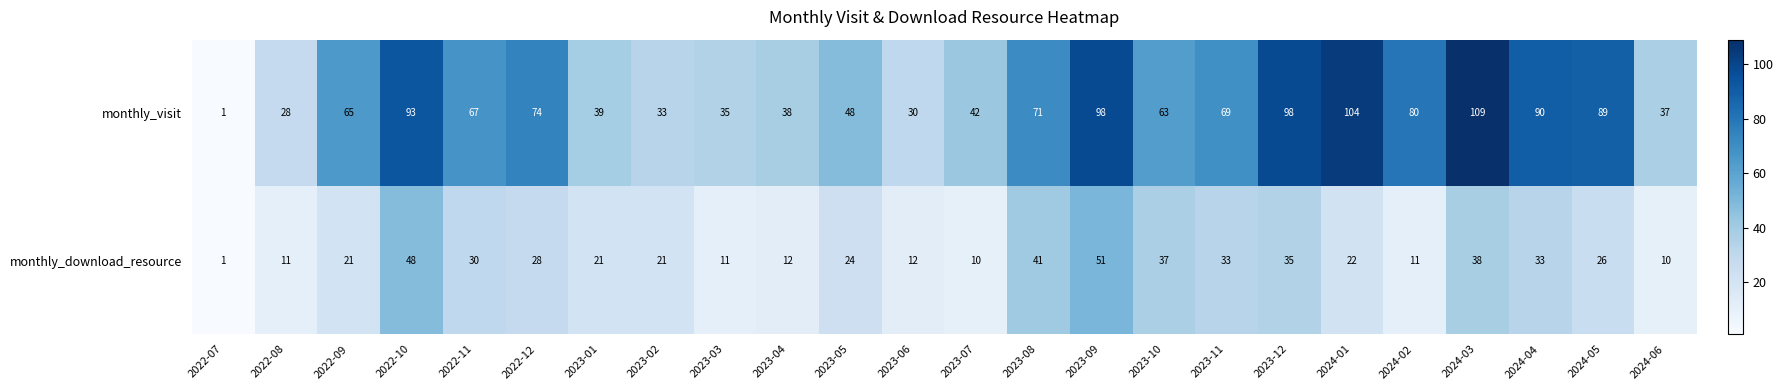

What is the smallest value displayed?

1